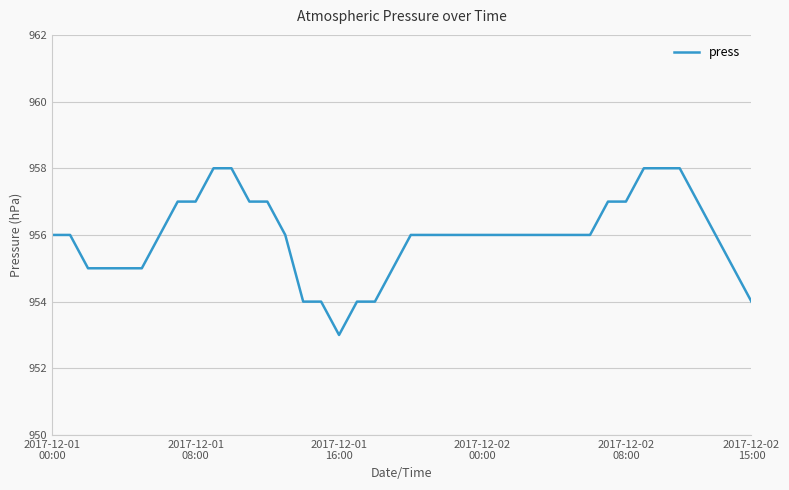

How many series are shown in this chart?

1